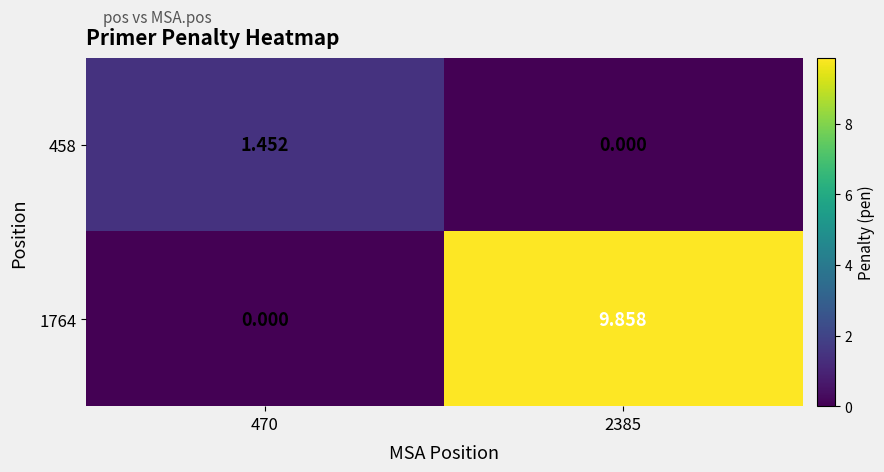

Reading left to right, extract all data points from this chart.

458: 470=1.5	2385=0.0
1764: 470=0.0	2385=9.9